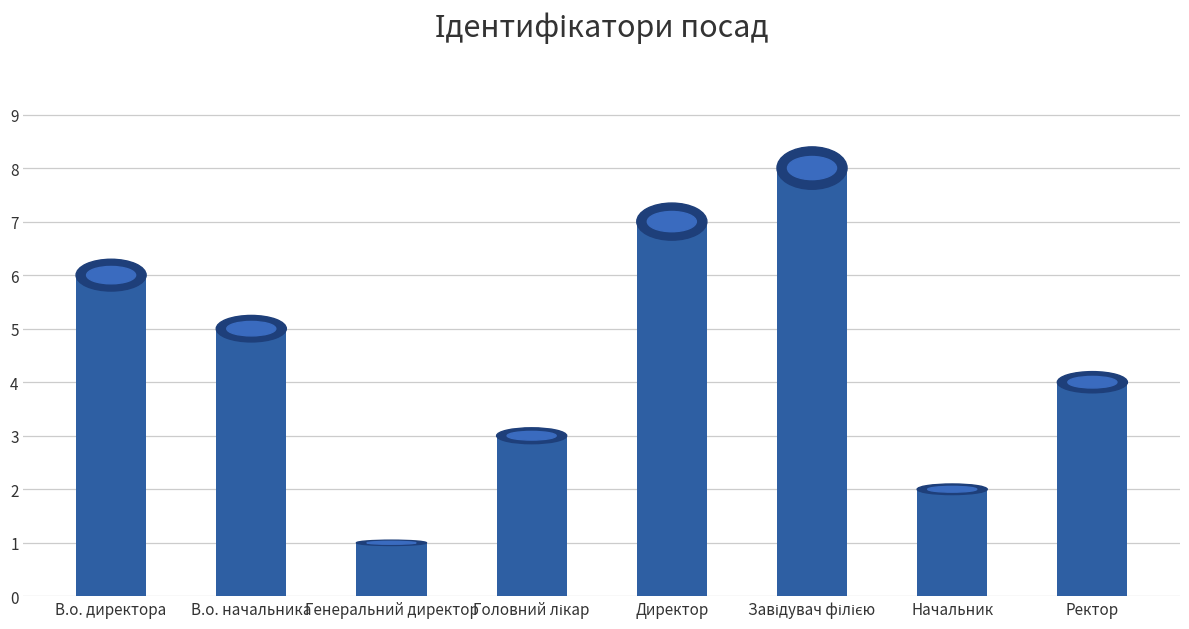

What is the change in value from В.о. директора to Директор?

+1